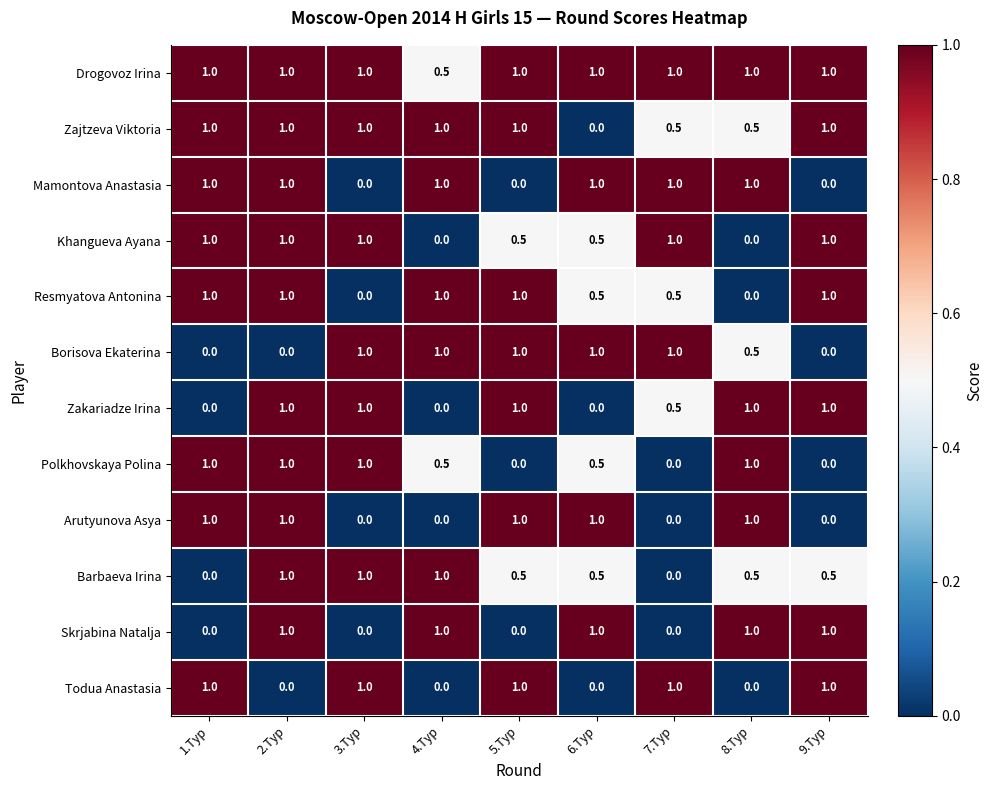

At how many categories does at least one series exceed 0?

9